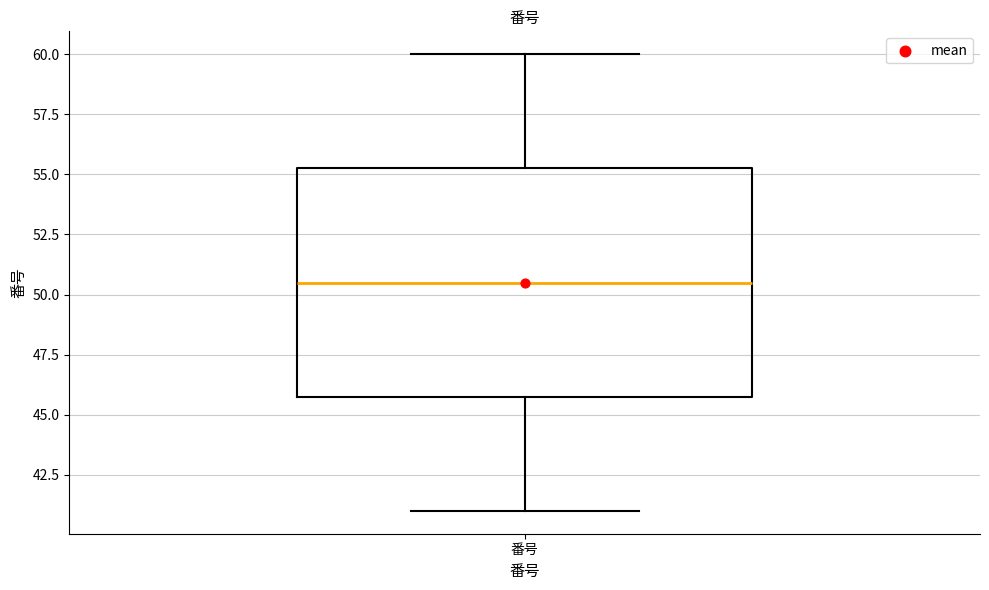

Transcribe this box plot: give where the median line is, the range the box spans, and where the two whiskers end, as read against the y-axis. The values are not printed on the chart, so give them approximately, as read against the axis.

median 50.5, box 46.0 to 55.5, whiskers 41.0 to 60.0